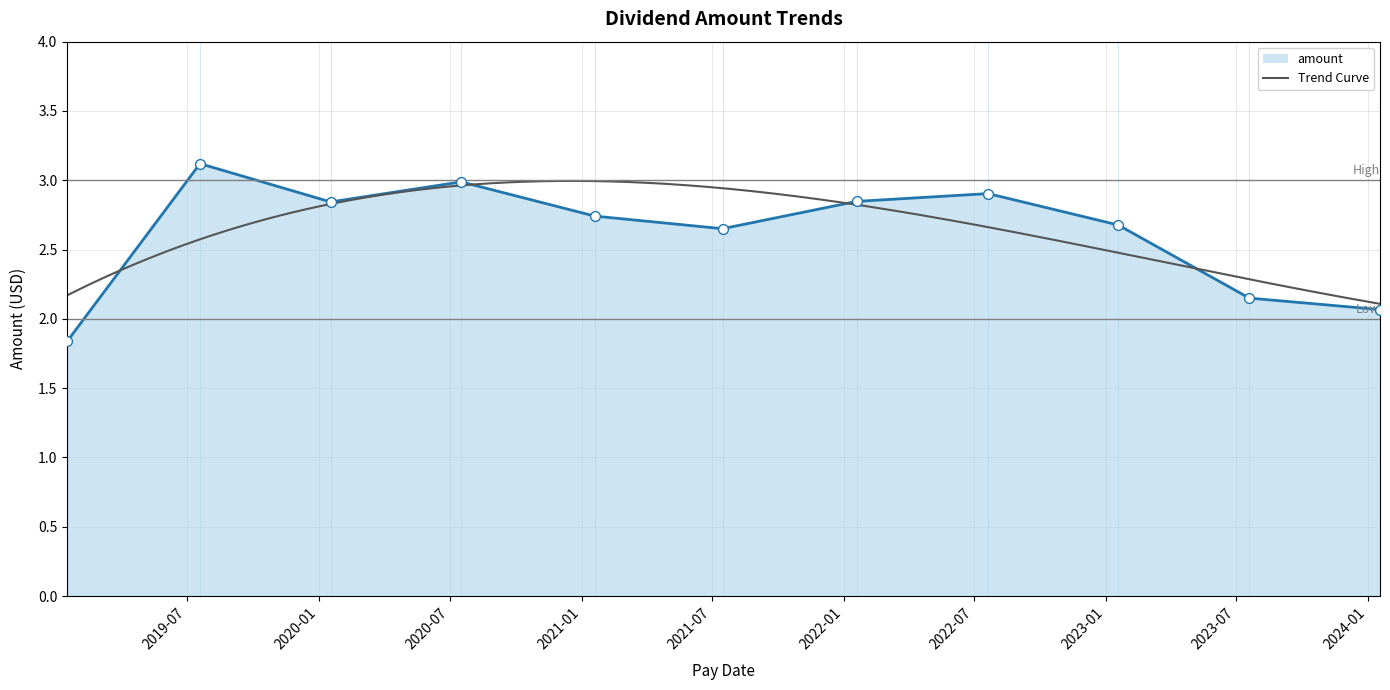

What is the ratio of the value at 2023-07-20 to the value at 2020-01-17?

0.8